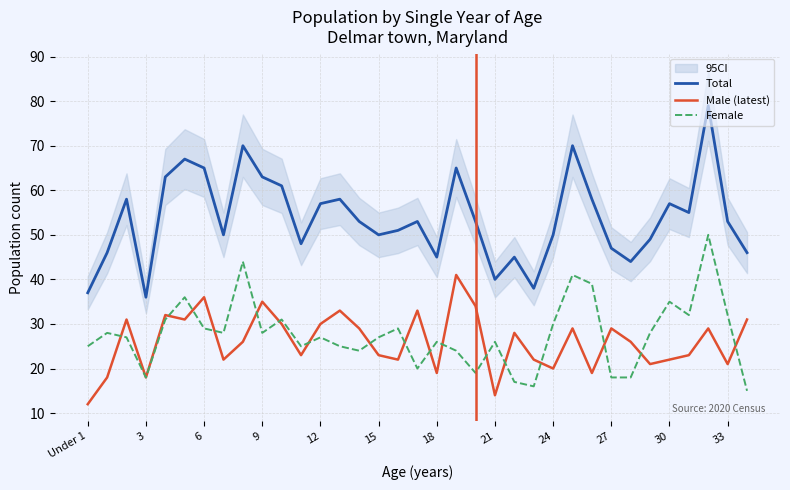

True or false: Male (latest) has more than 0 points higher than both neighbors.

True